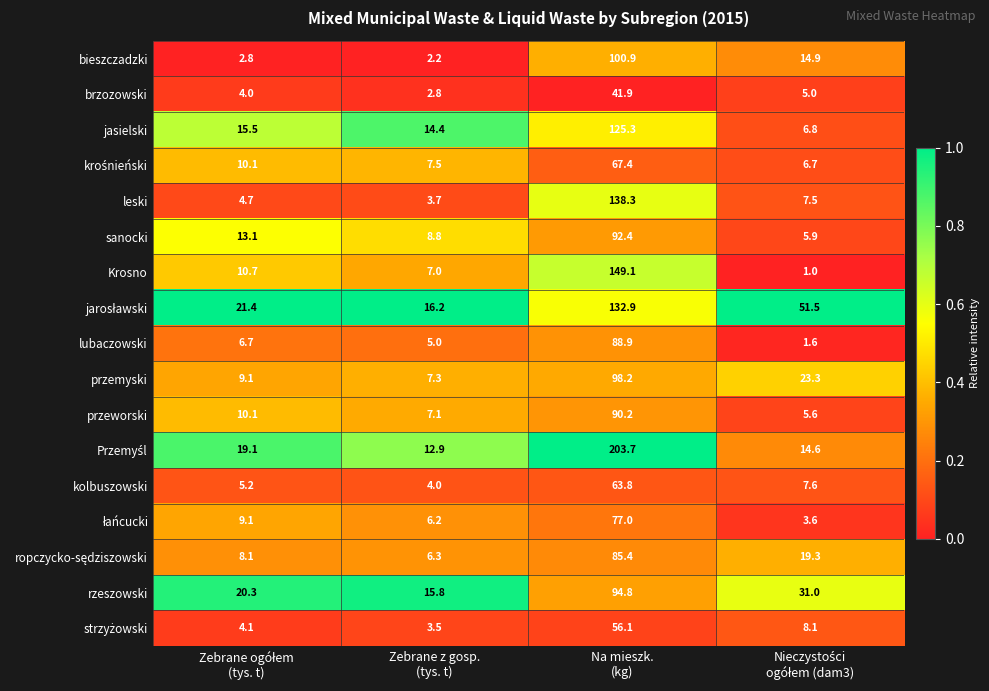

At how many categories does at least one series exceed 15?

4